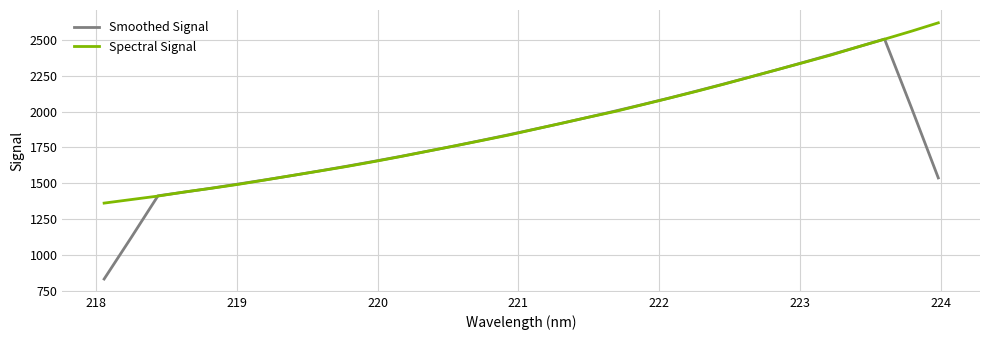

What is the minimum value for Smoothed Signal?

831.6